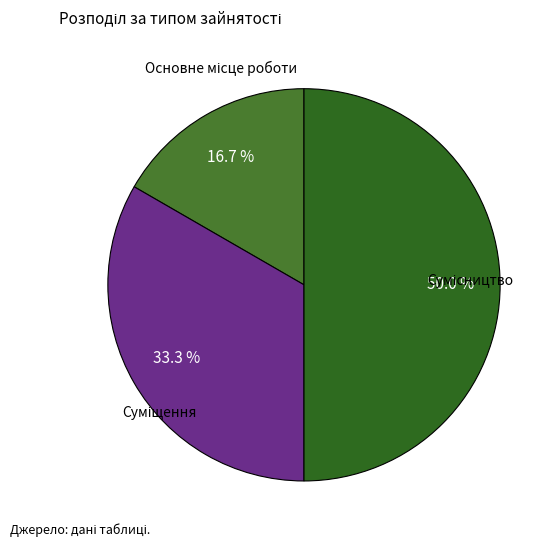

To the nearest percent, what percentage of the pie is Основне місце роботи?

17%